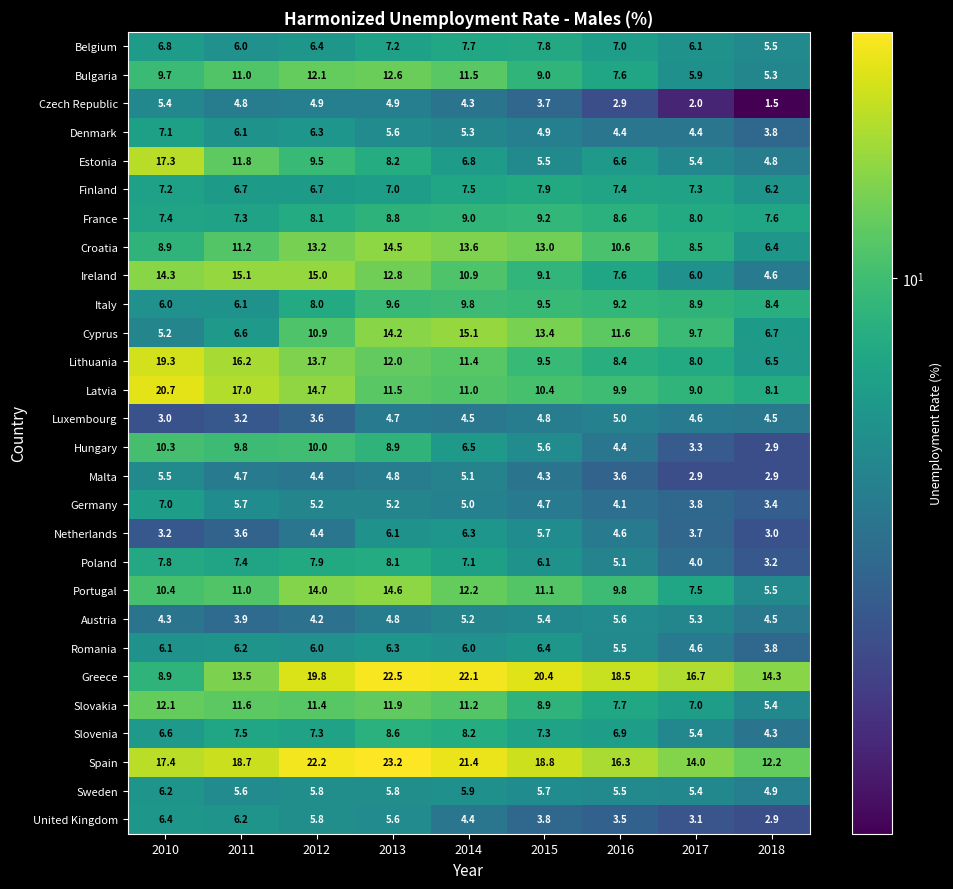

Which series has the largest range (max minus min)?

Greece